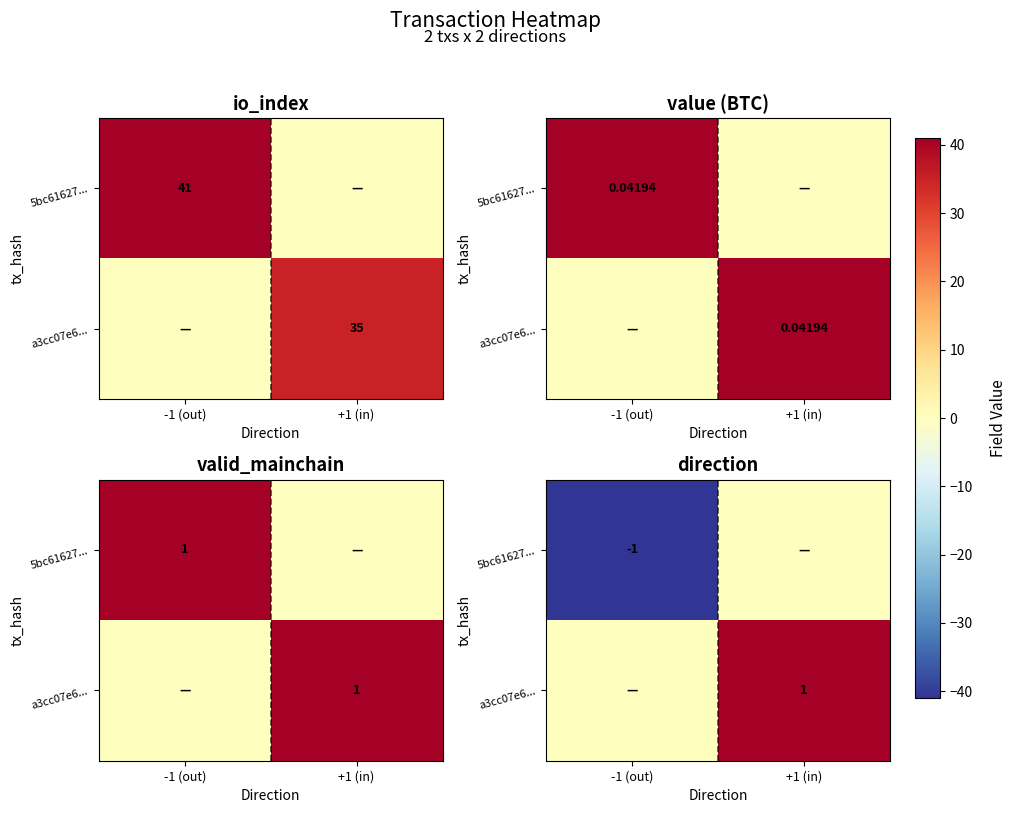

What is the lowest value of the 5bc61627... series?

-1